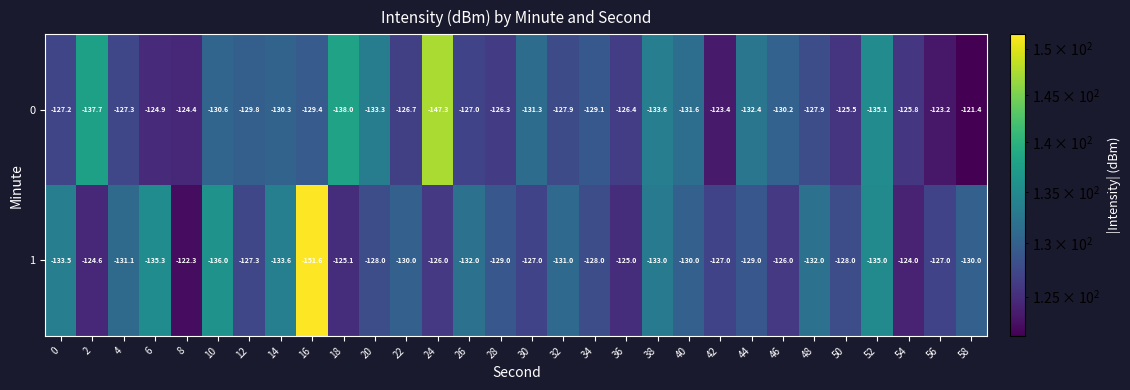

Which series changed the most between 30 and 46?

0